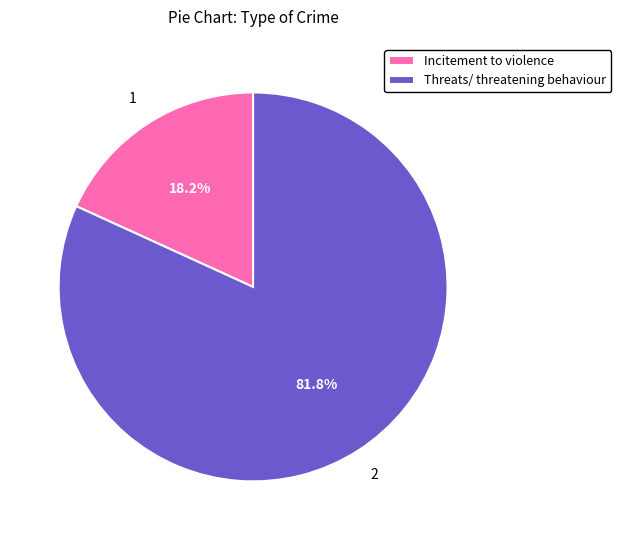

What percentage is the Incitement to violence slice, to the nearest percent?

18%